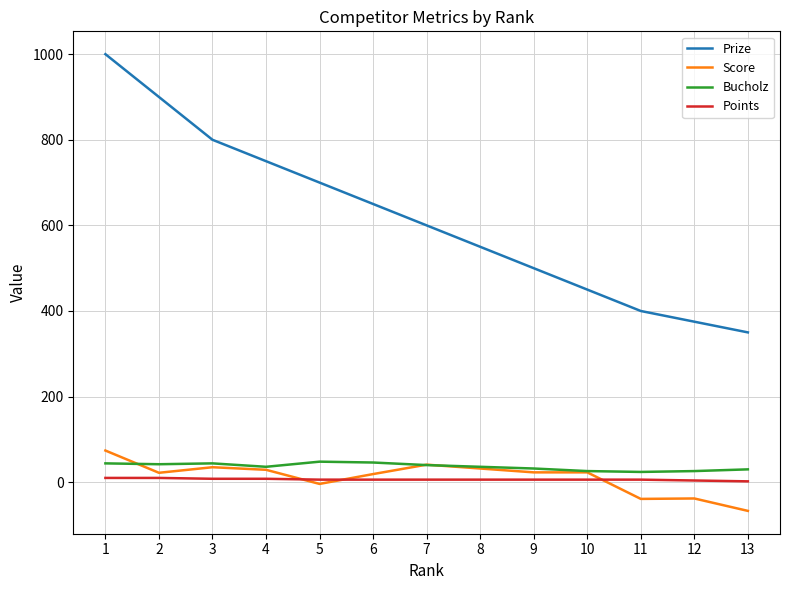

What is the difference between the maximum and minimum values in the Bucholz series?

24